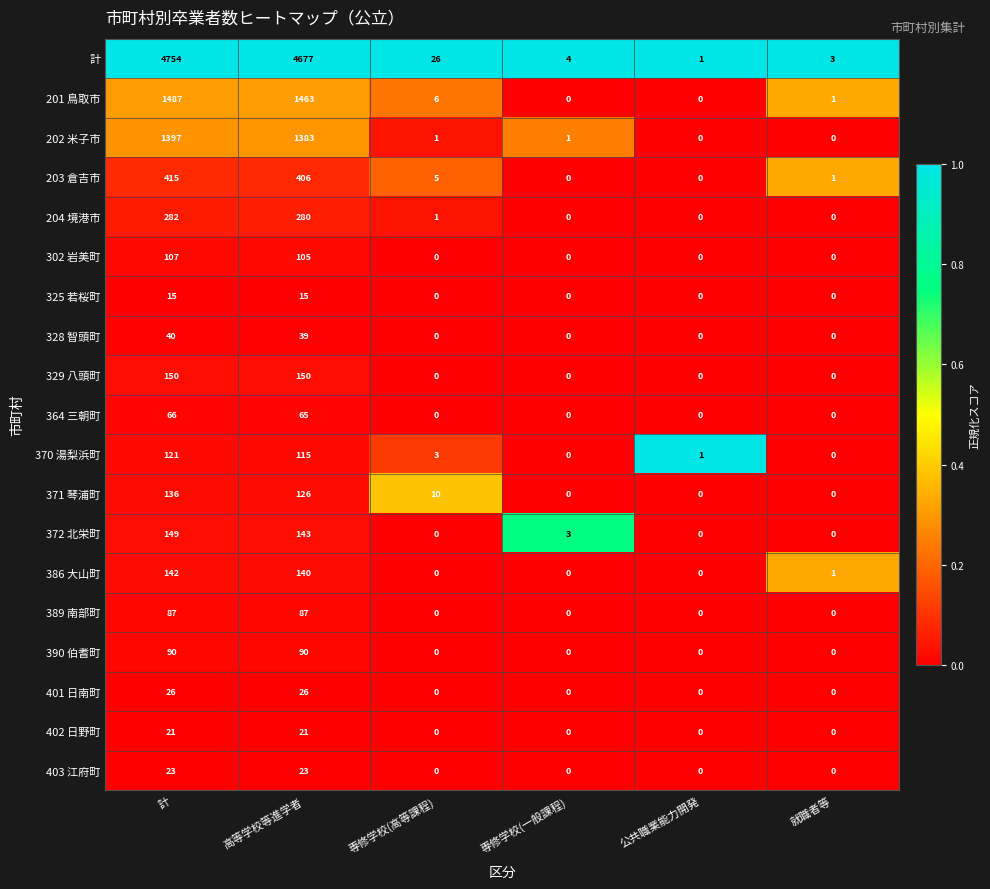

At how many categories does at least one series exceed 0?

6